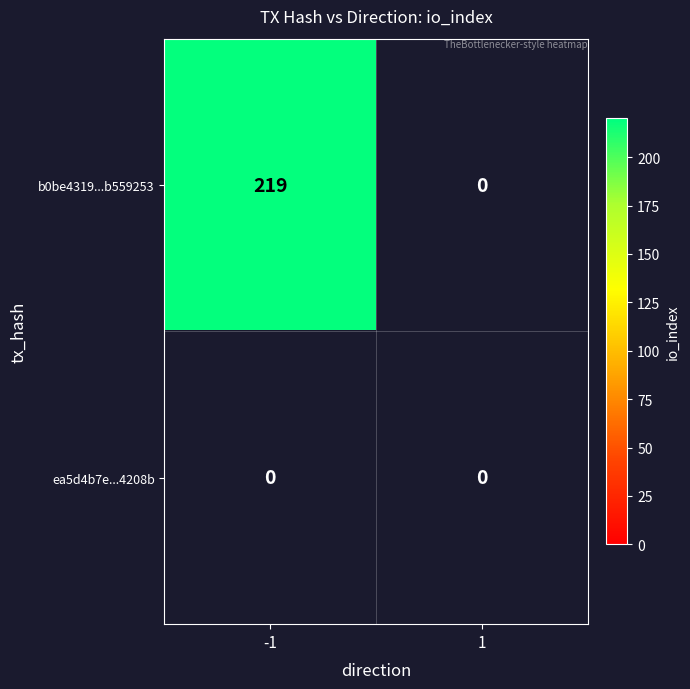

Which series has the widest spread of values?

b0be4319...b559253